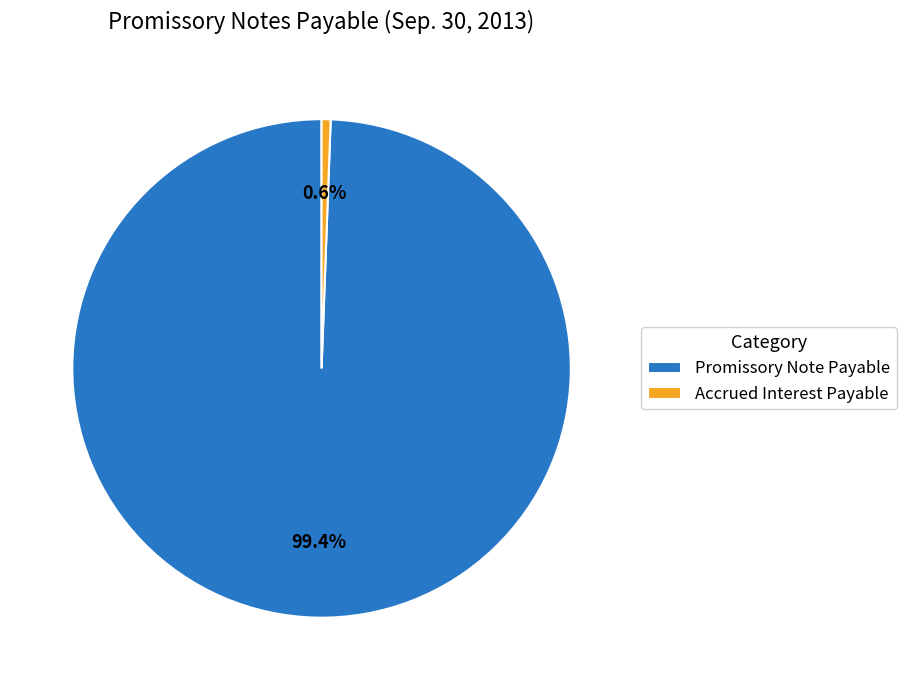

How many slices are in this pie chart?

2